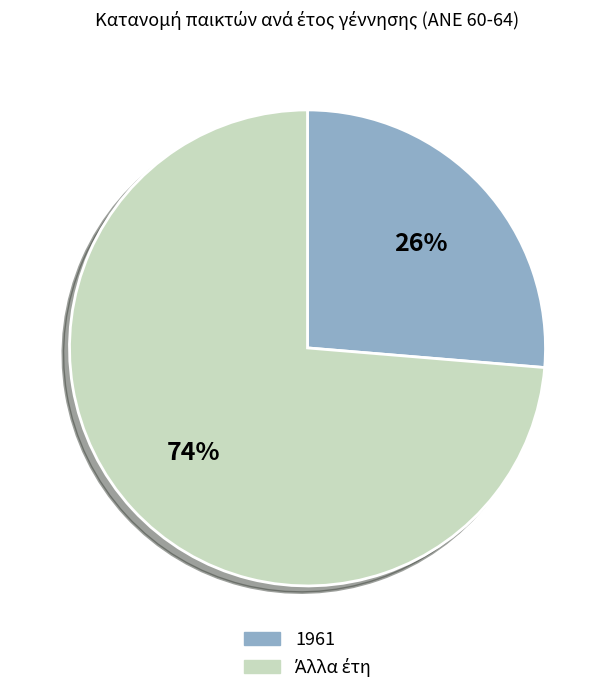

Does any single category account for the majority?

Yes